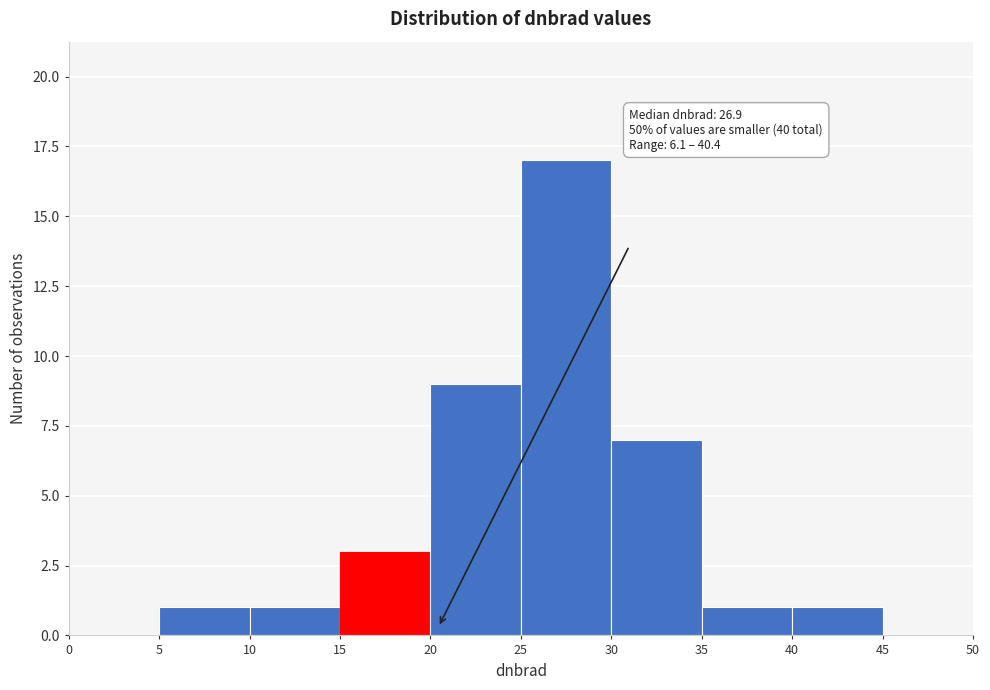

Over which range of the x-axis is the bar tallest?

25 to 30